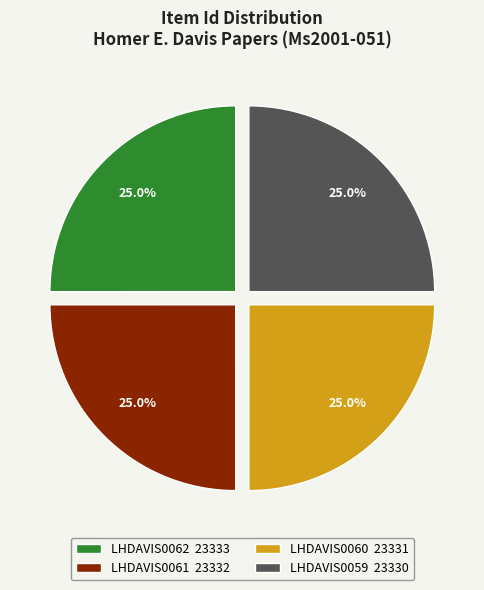

Count the number of slices in the pie.

4